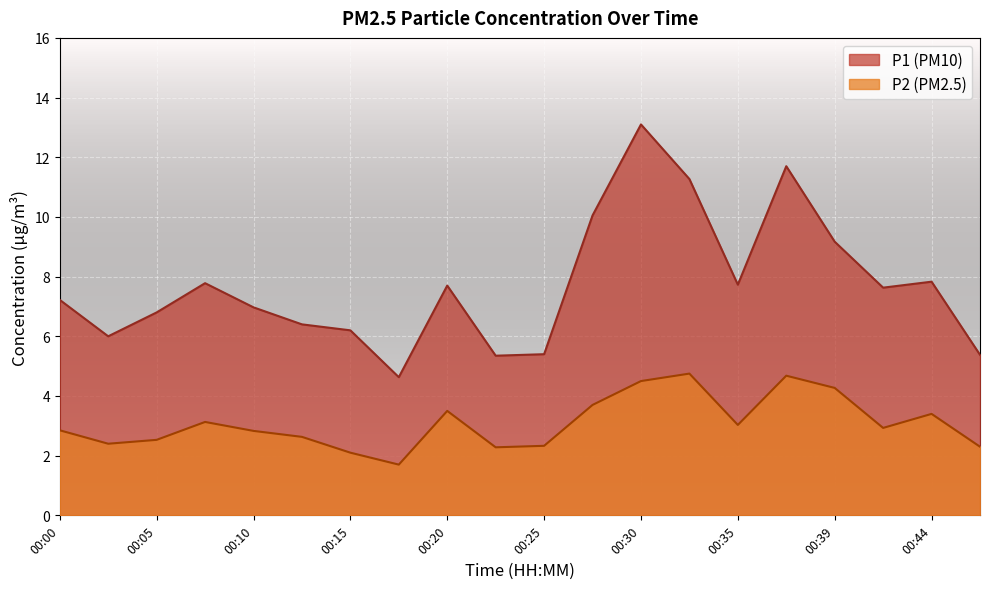

What are all the series names shown in the legend?

P1 (PM10), P2 (PM2.5)